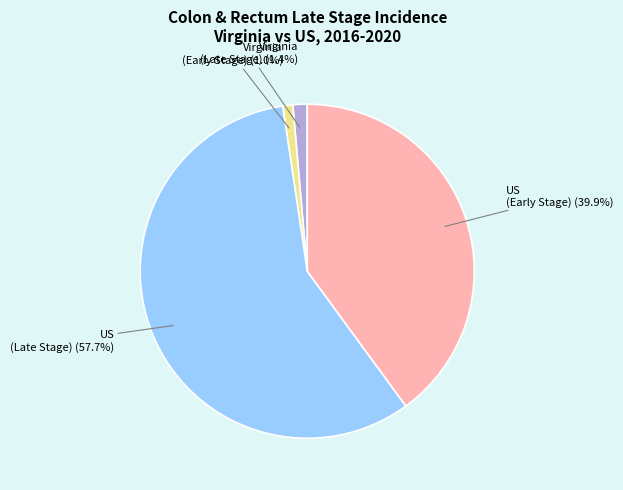

What is the ratio of the value at US (Early Stage) to the value at US (Late Stage)?

0.7